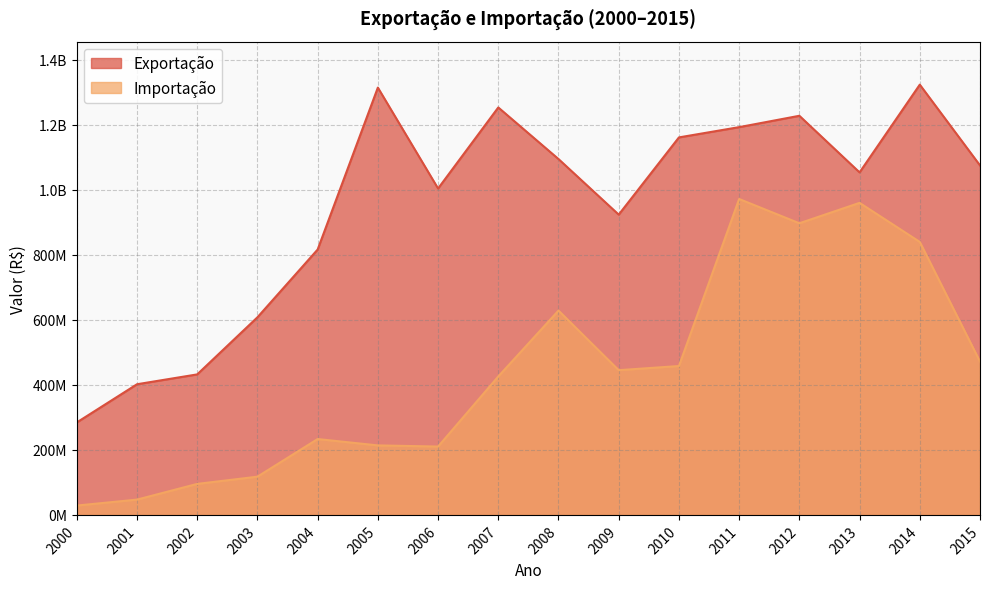

Which series has the largest total across all categories?

Exportação